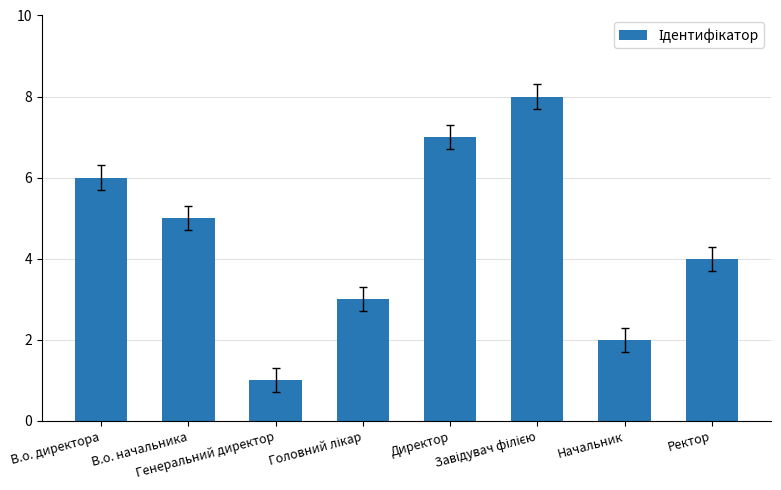

Reading right to left, transcribe all the data shown in this chart.

4	2	8	7	3	1	5	6